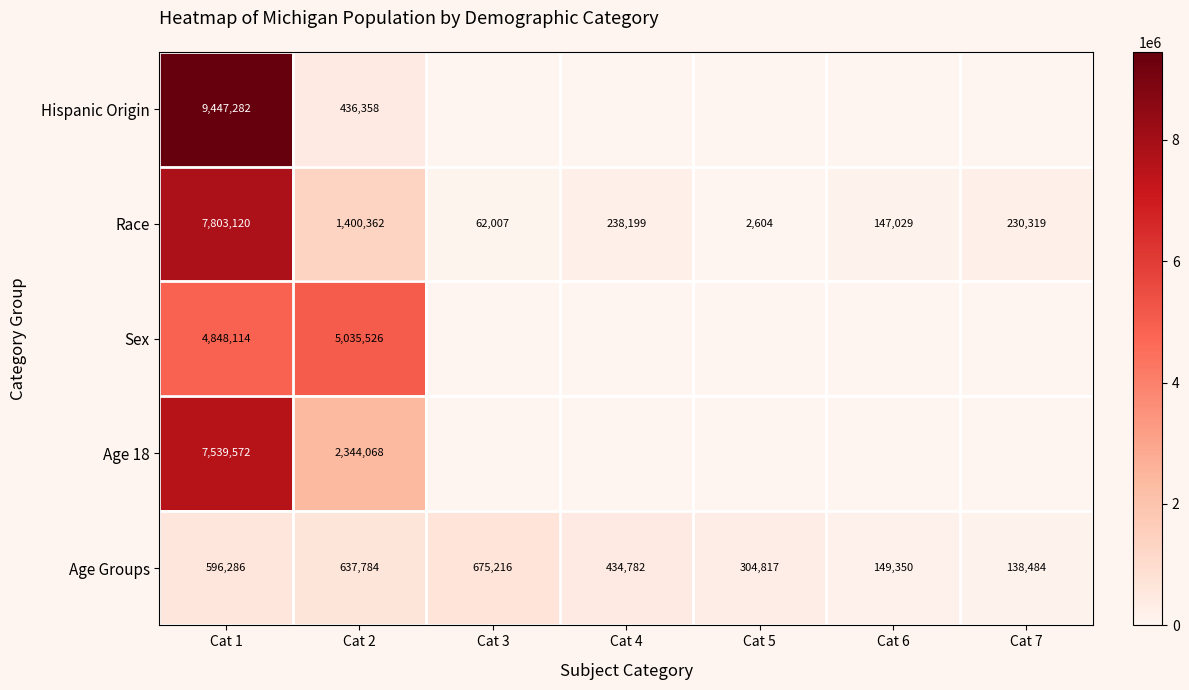

What is the difference between the maximum and minimum values in the Race series?

7800516